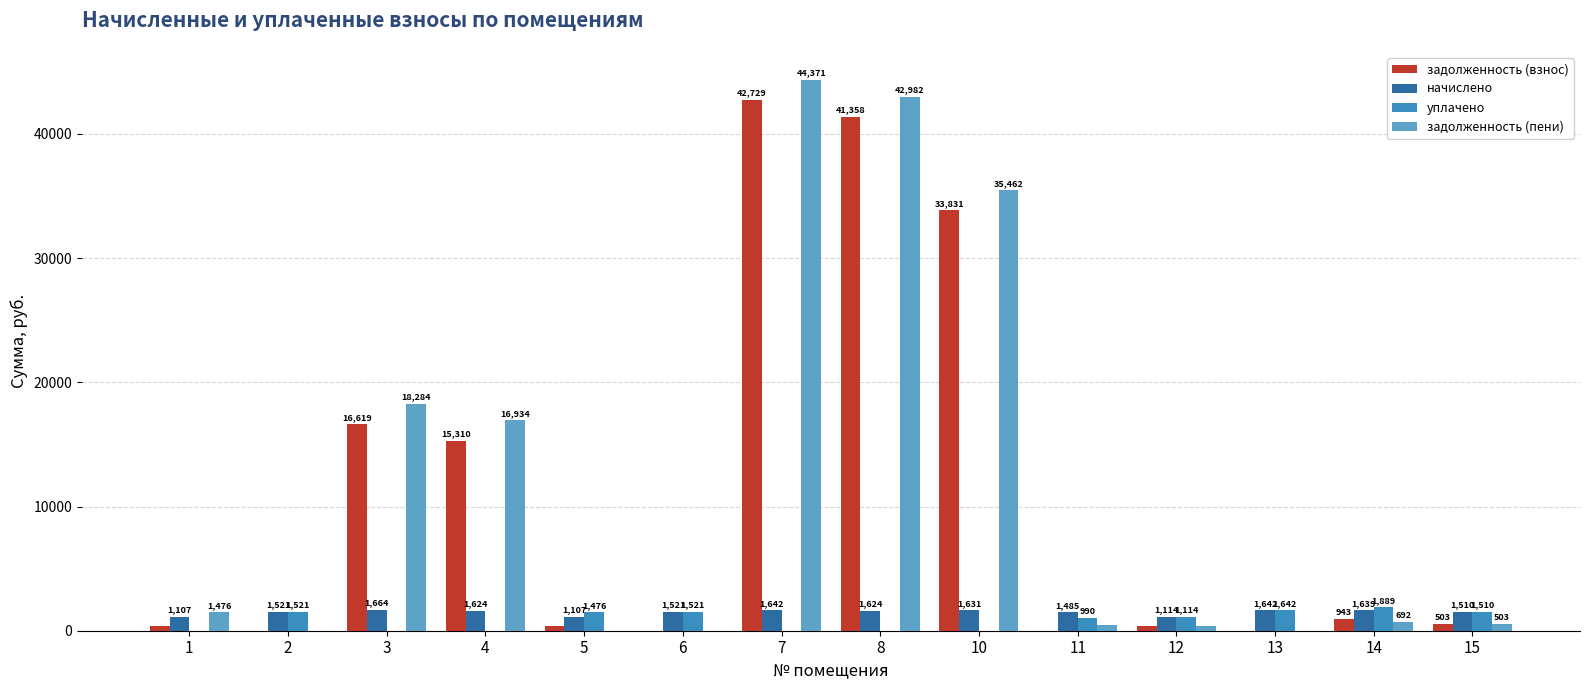

Is the value of задолженность (пени) at 3 greater than the value of начислено at 2?

Yes